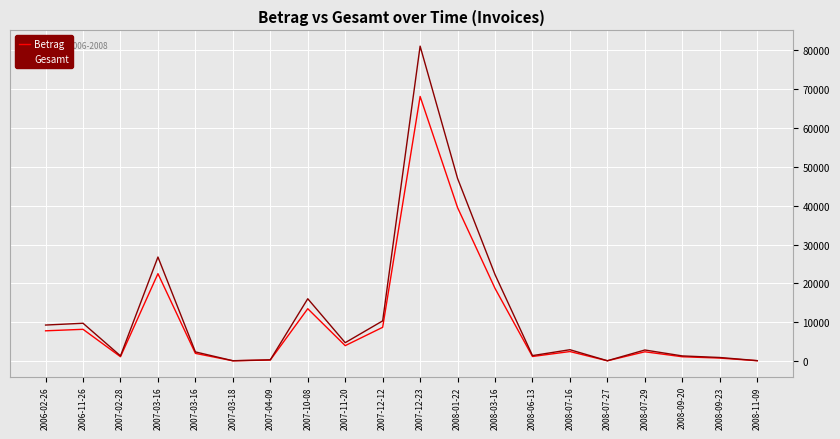

Is it true that Betrag equals 798.1 at 2008-09-23?

True